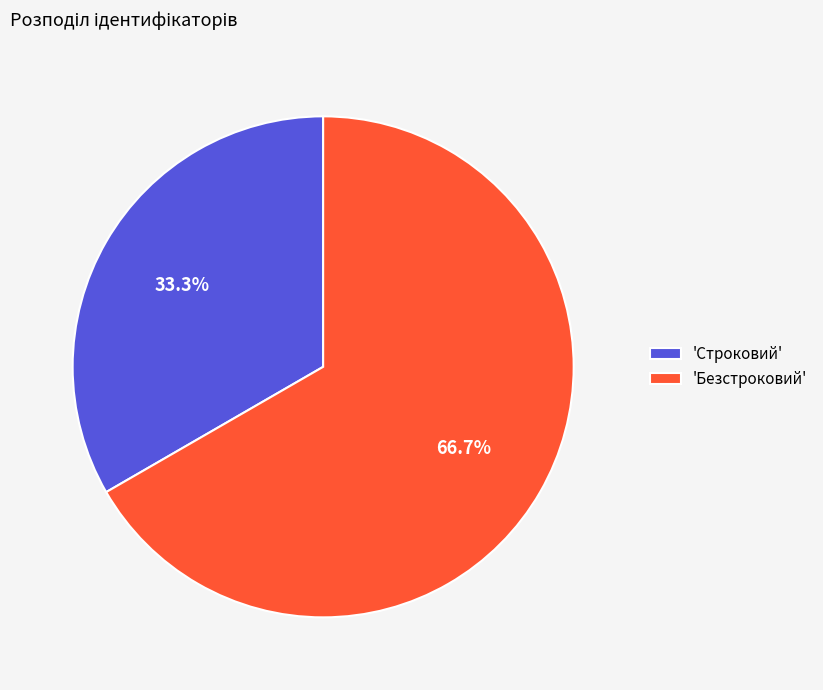

Is the sum of 'Безстроковий' and 'Строковий' greater than half?

Yes